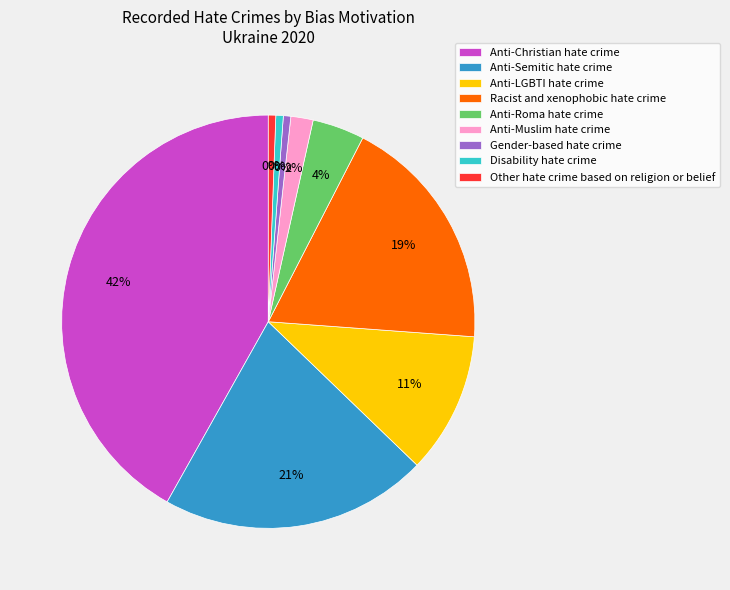

What percentage is the Disability hate crime slice, to the nearest percent?

1%